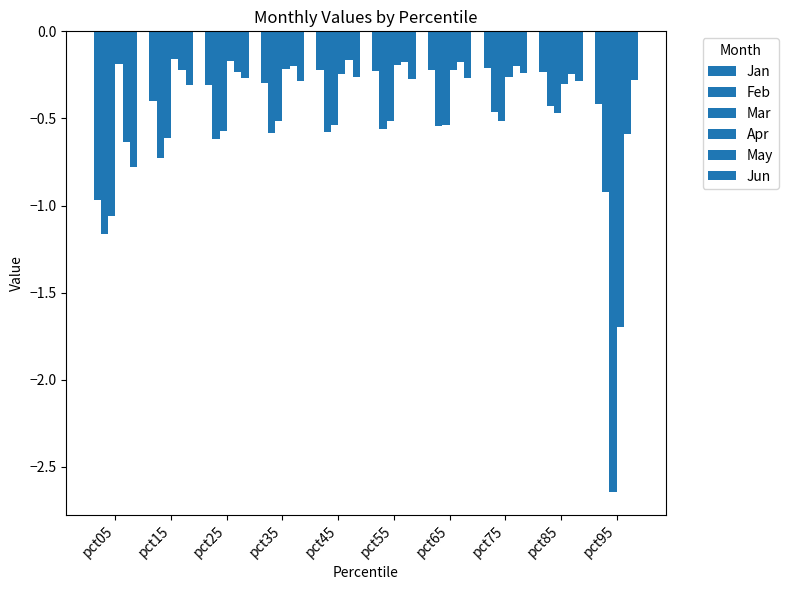

Where is Apr nearest to the value 0?

pct15